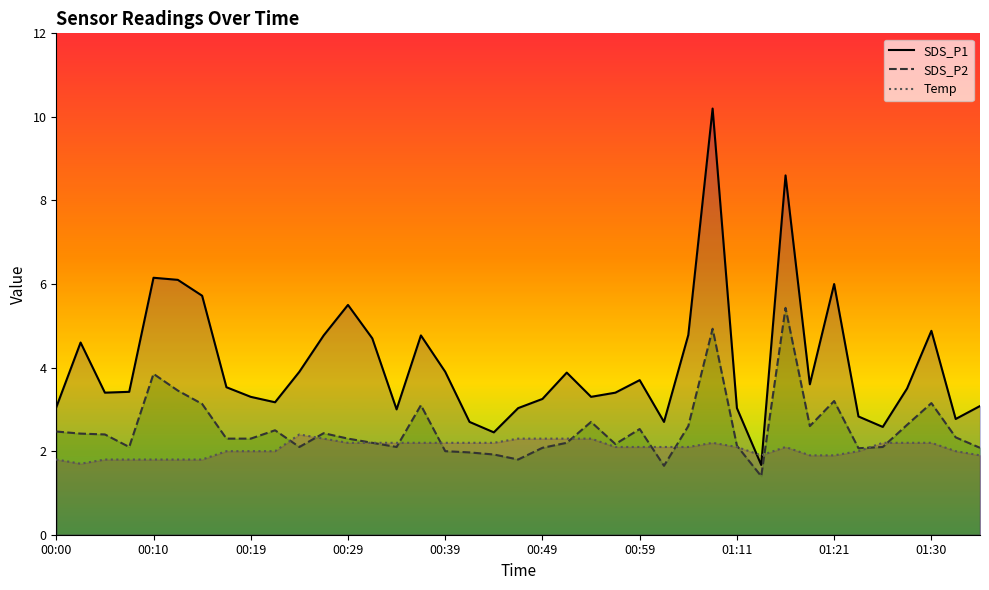

What is the sum of the SDS_P1 values at 00:12 and 01:16?

14.7